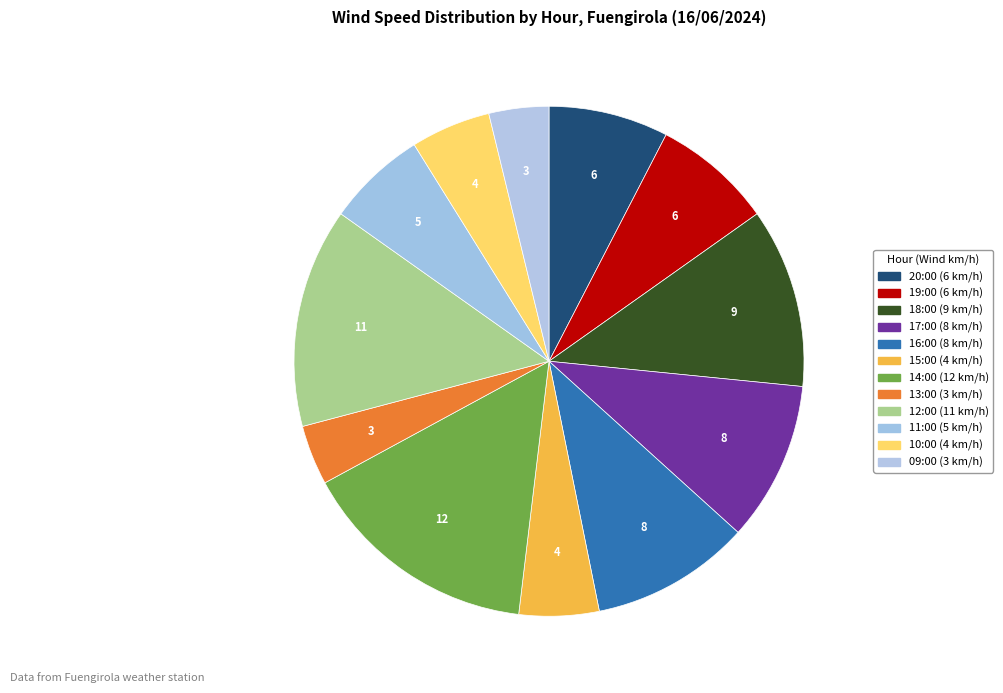

Which category has the biggest portion of the pie?

14:00